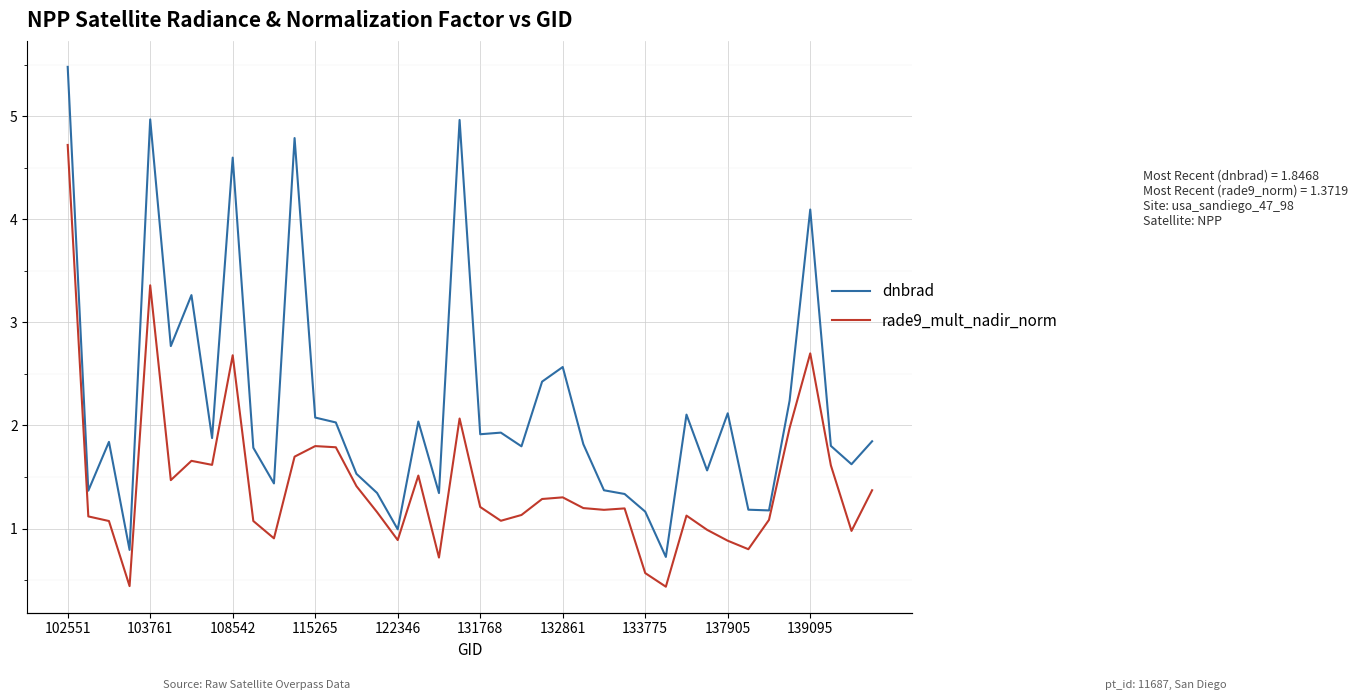

Which category has the lowest value across all series?

29